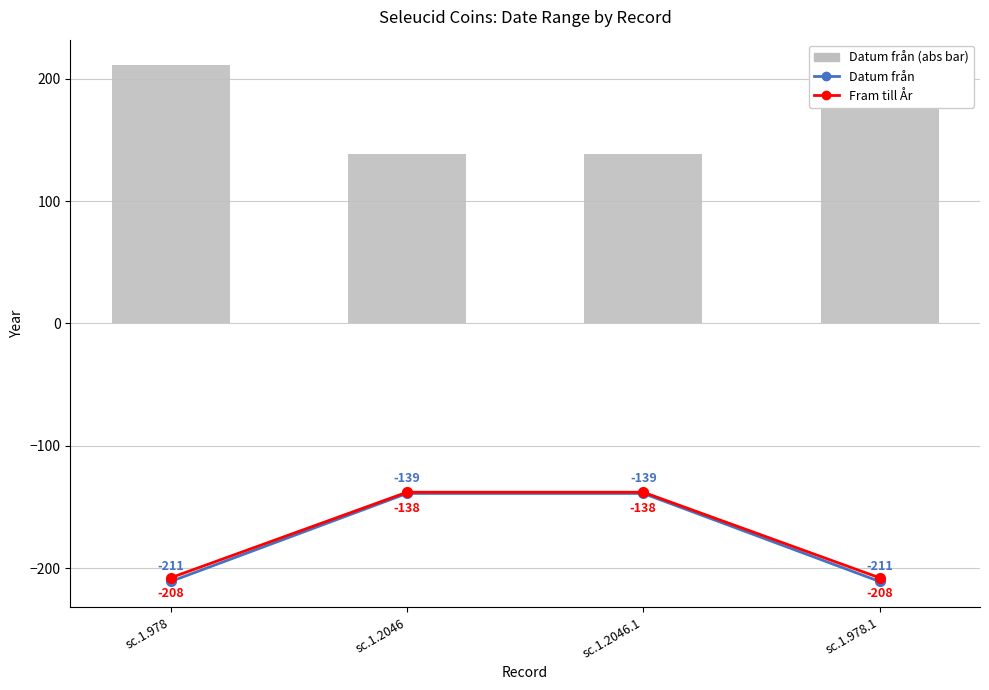

What position from the left is sc.1.2046?

2